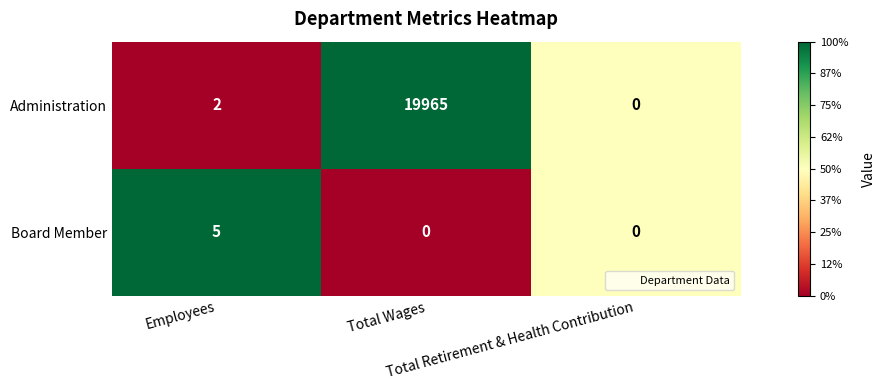

Which series has the largest total across all categories?

Administration